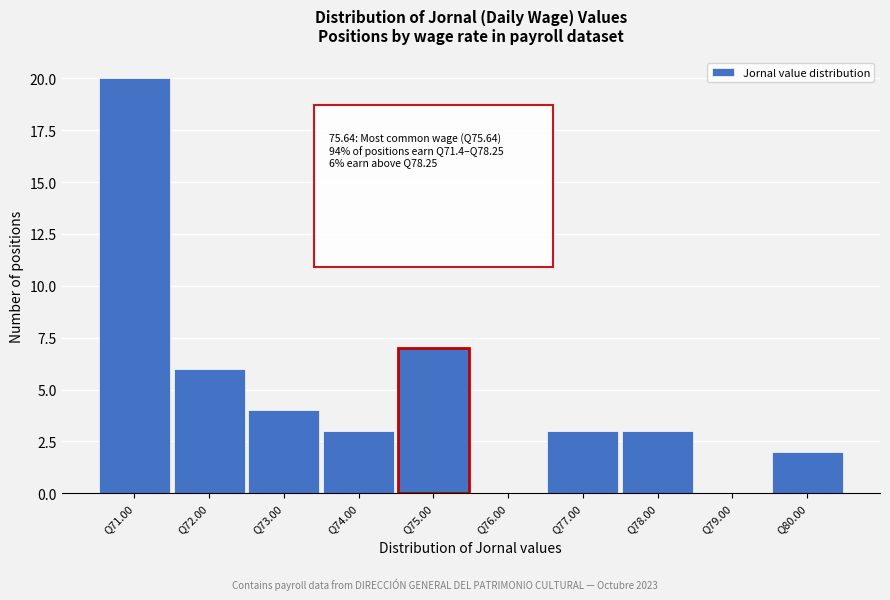

Reading right to left, list all the values displayed in this chart.

Q80.00=2	Q79.00=0	Q78.00=3	Q77.00=3	Q76.00=0	Q75.00=7	Q74.00=3	Q73.00=4	Q72.00=6	Q71.00=20